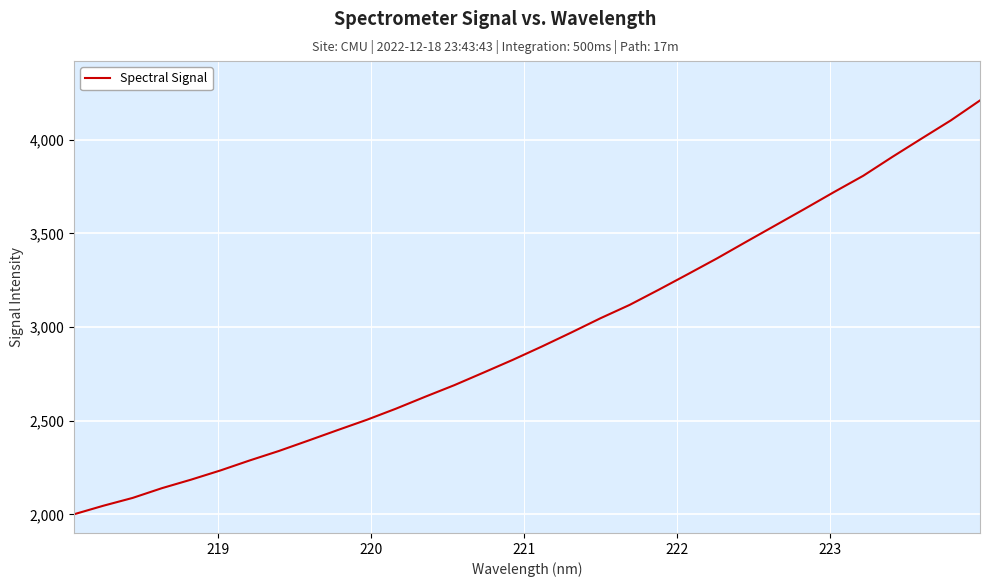

What is the smallest value displayed?

2001.2